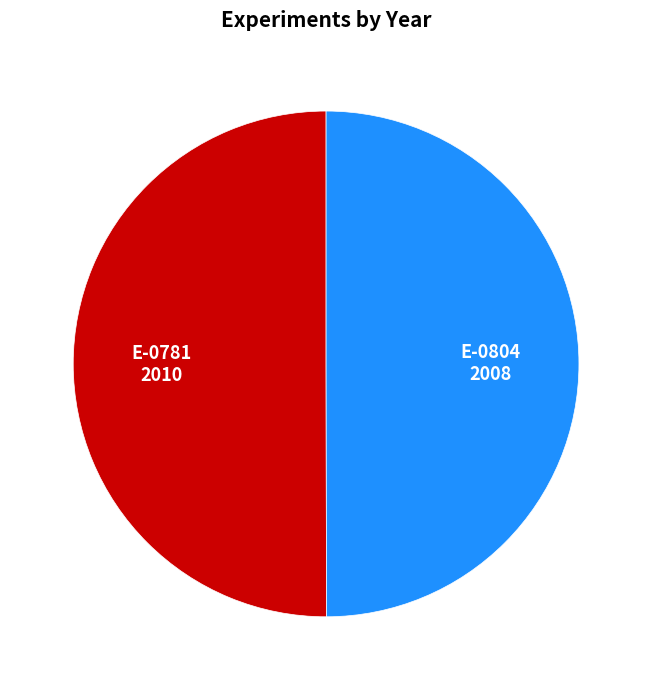

Approximately how many times larger is the value at E-0781 compared to E-0804?

1.0